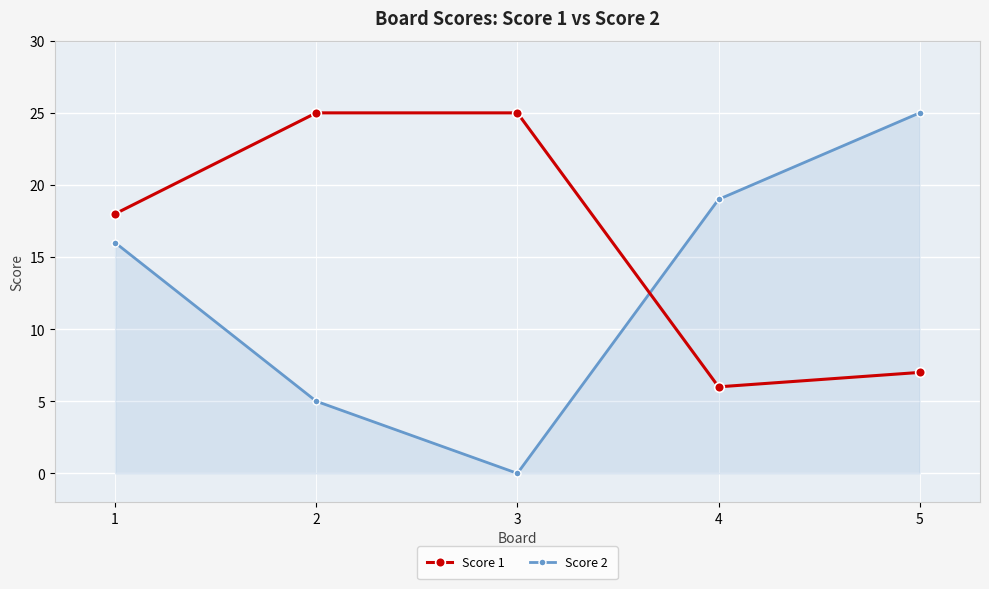

At 2, list the series in order from smallest to largest.

Score 2, Score 1